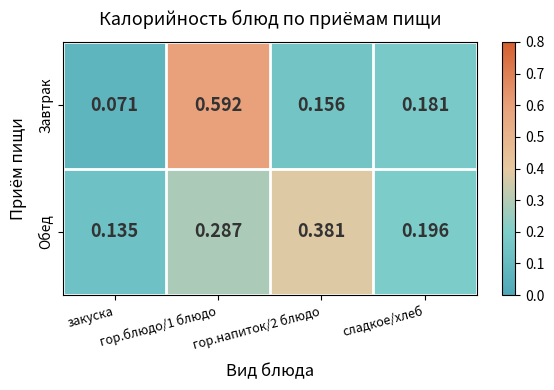

Which series has the largest total across all categories?

Завтрак